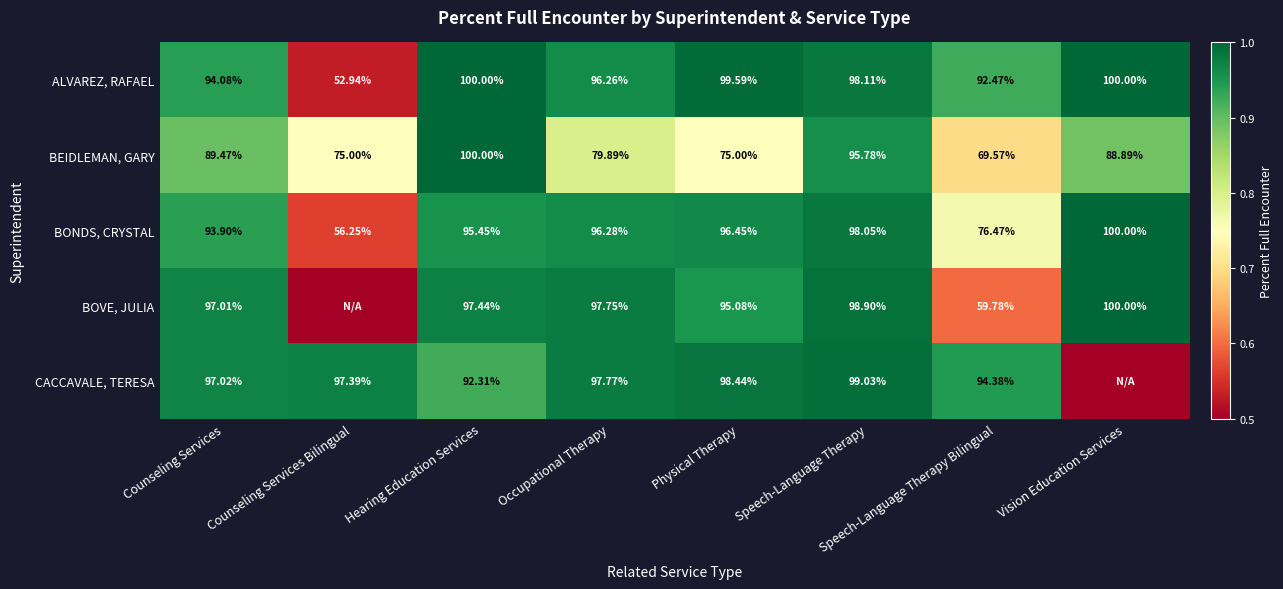

Which series changed the most between Counseling Services and Hearing Education Services?

BEIDLEMAN, GARY